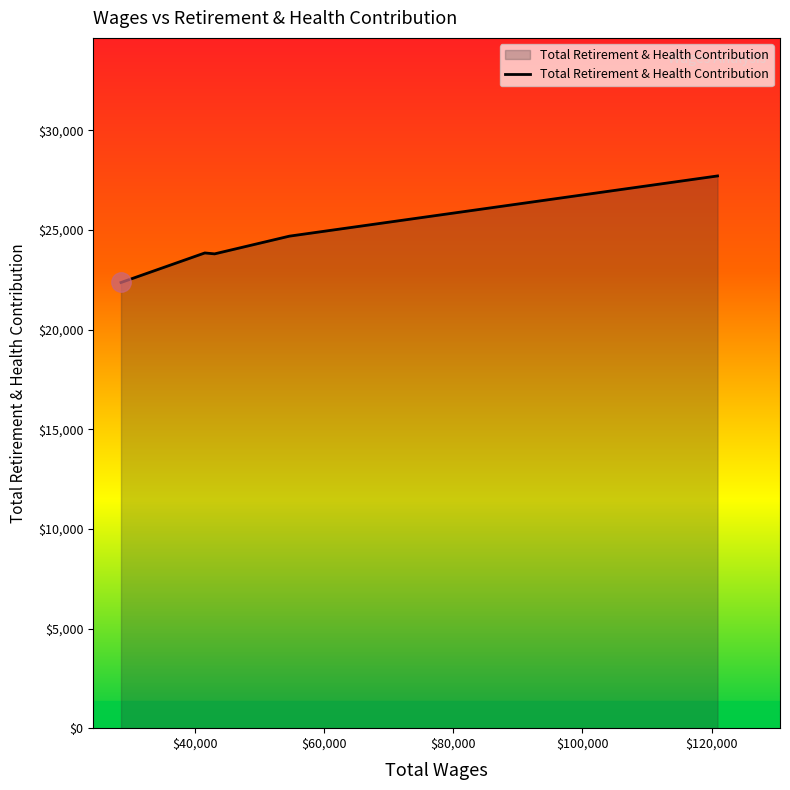

True or false: there are more than 1 points higher than both neighbors.

False